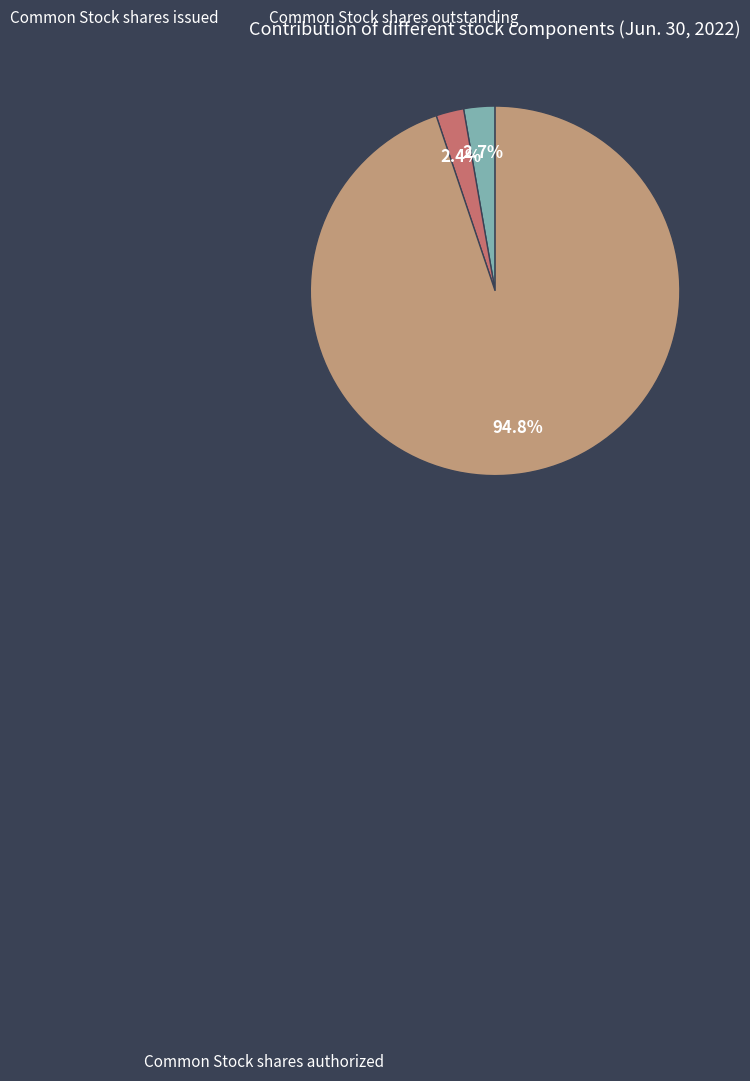

How many segments does this pie chart have?

3